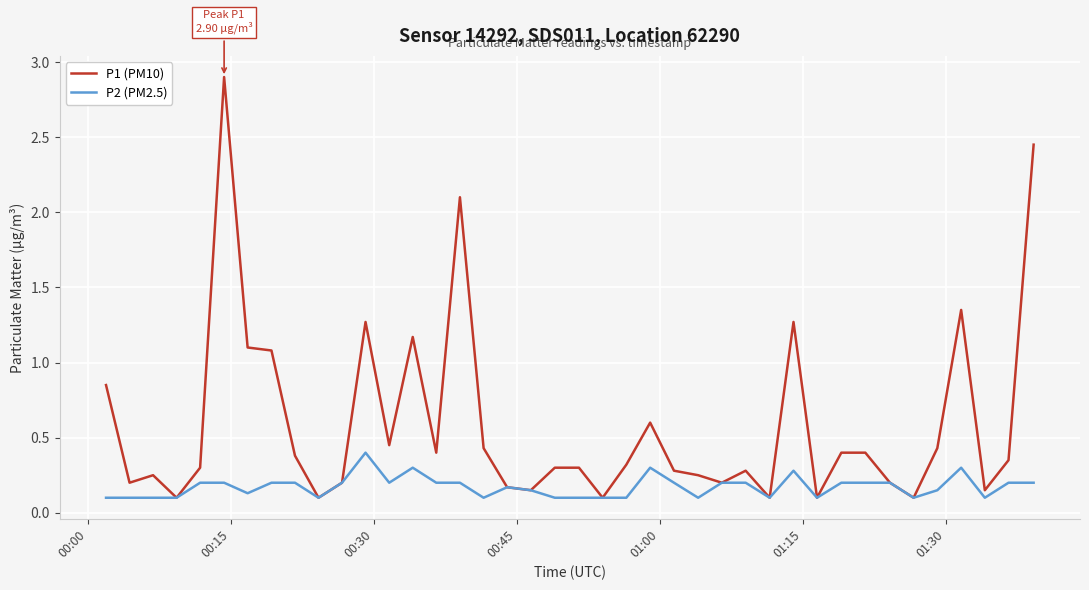

What are all the series names shown in the legend?

P1 (PM10), P2 (PM2.5)